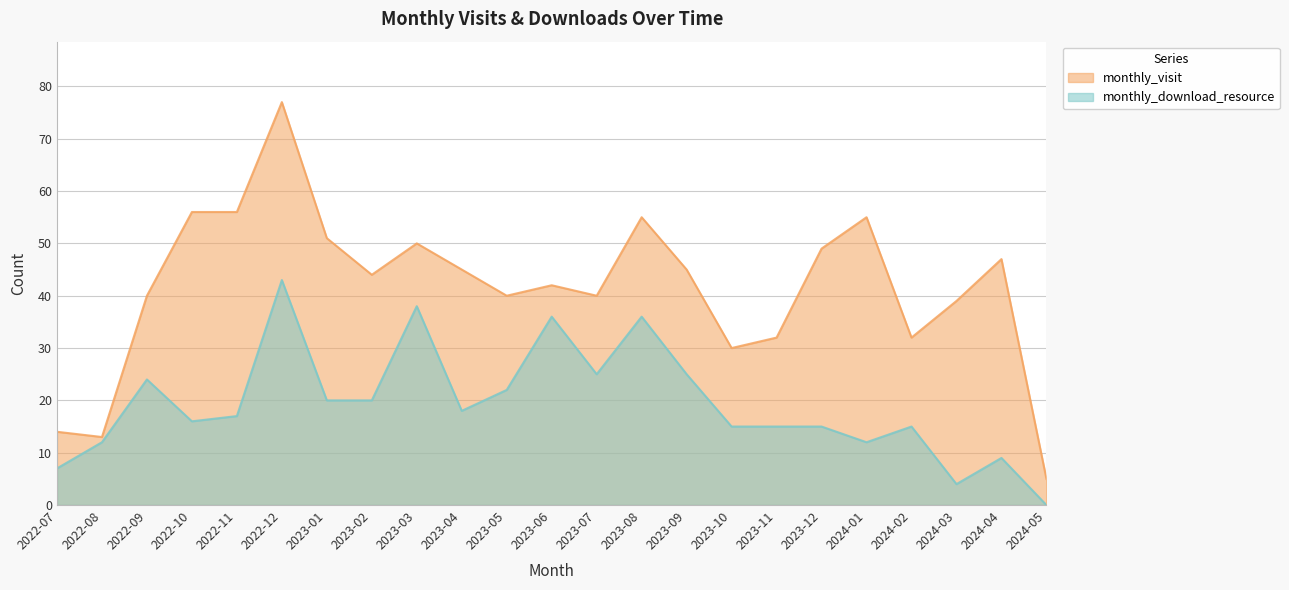

True or false: monthly_download_resource has a value of 27 at 2023-10.

False